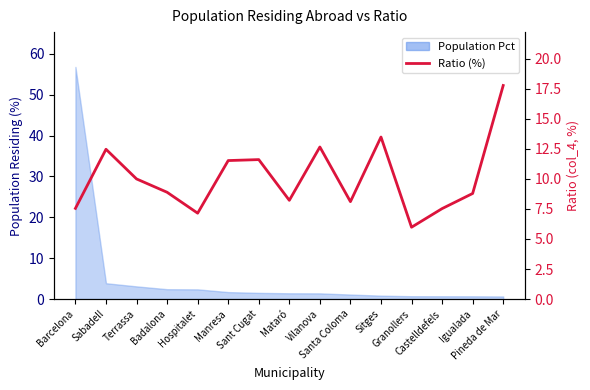

What is the ratio of the value at Vilanova to the value at Igualada?

1.4